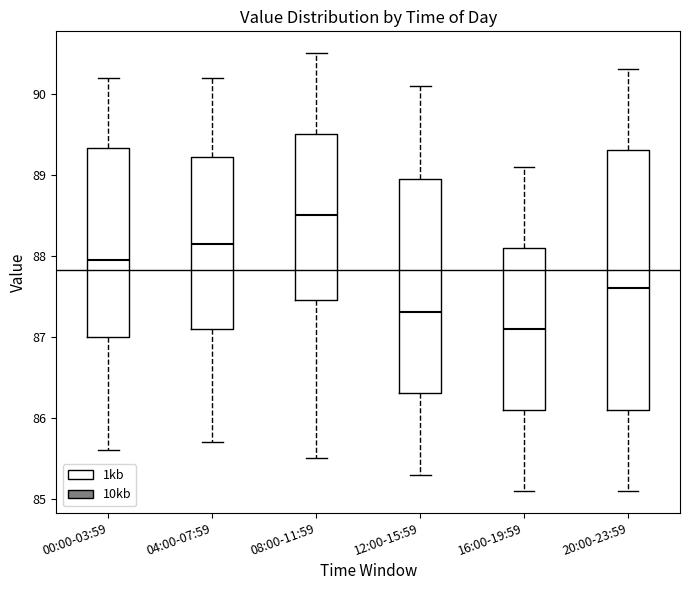

Where does the lower whisker of the box for 12:00-15:59 end on the y-axis? The values are not printed on the chart, so give them approximately, as read against the axis.

85.3